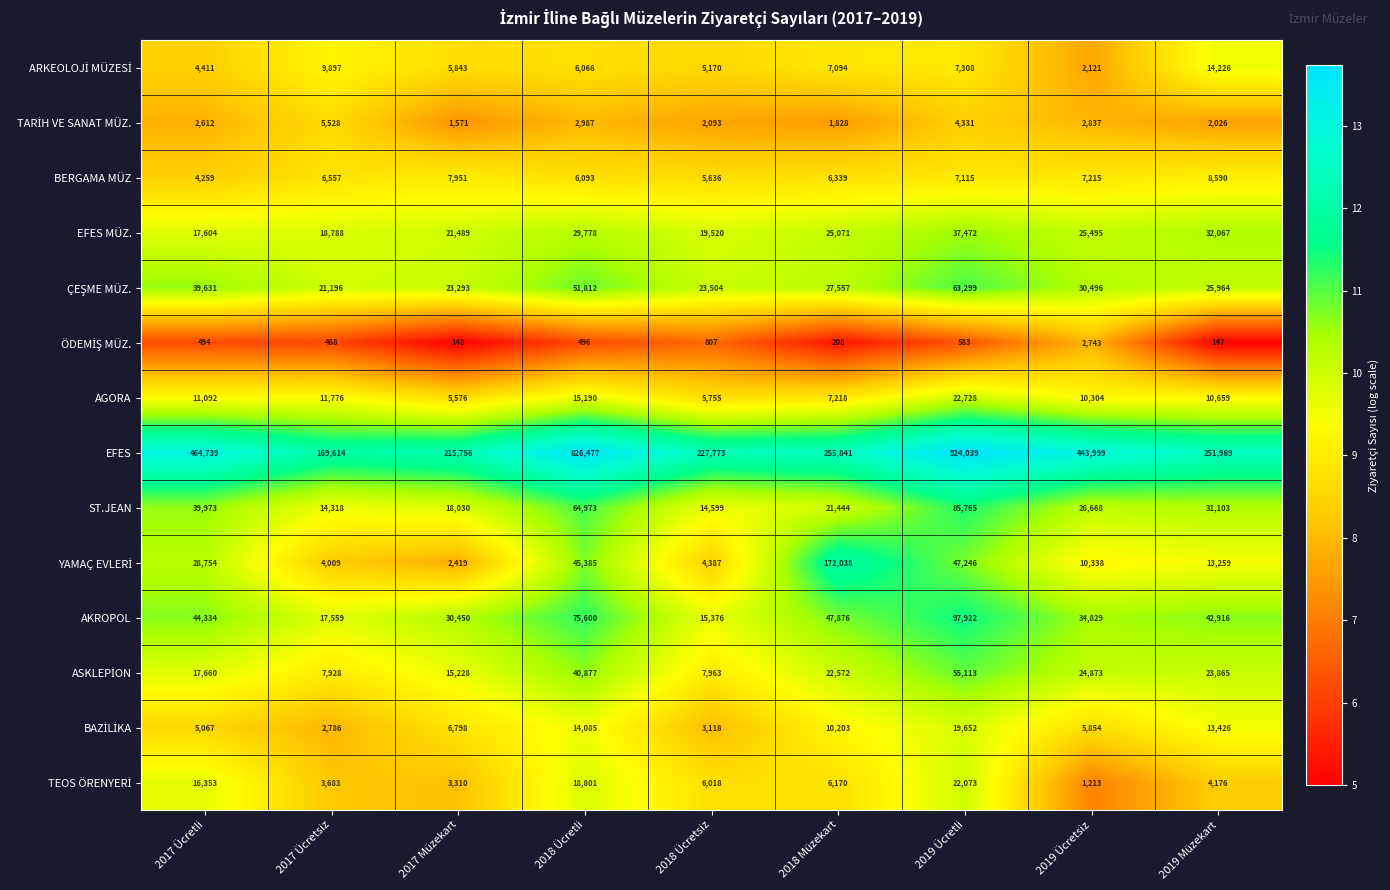

What is the difference between the EFES values at 2017 Ücretli and 2018 Müzekart?

208898